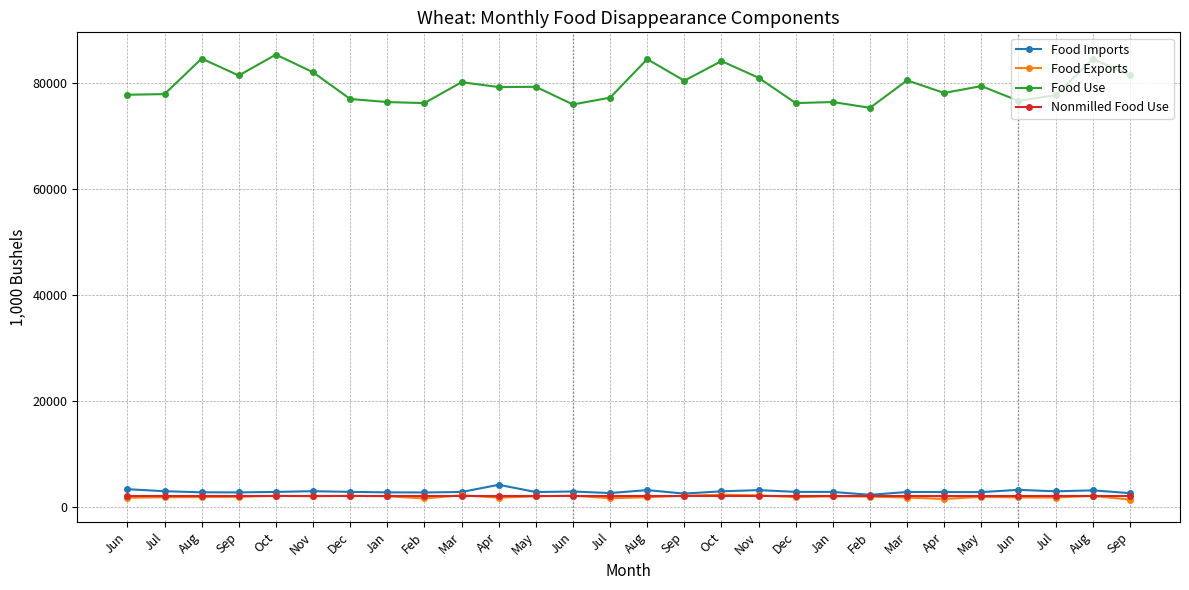

What is the value of the Food Exports point at the 8th from the left?

2032